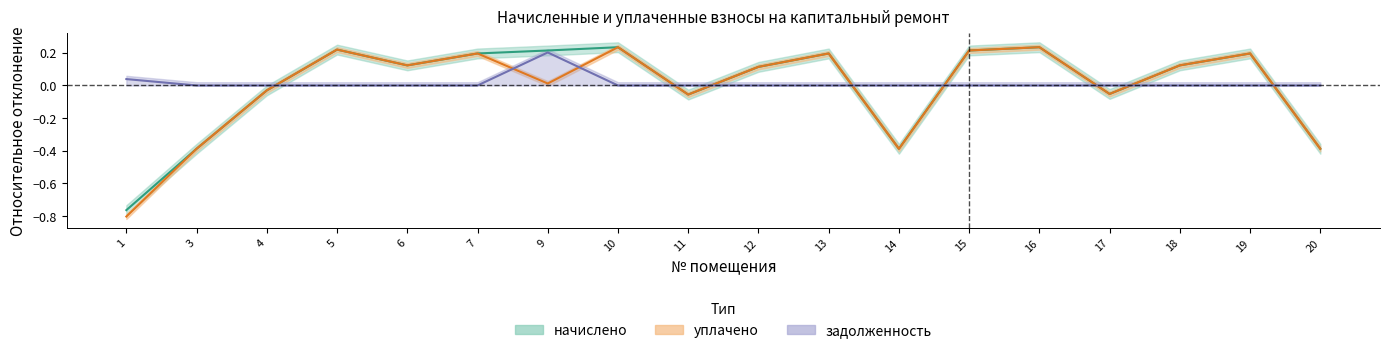

How many задолженность values are between 0 and 1?

18